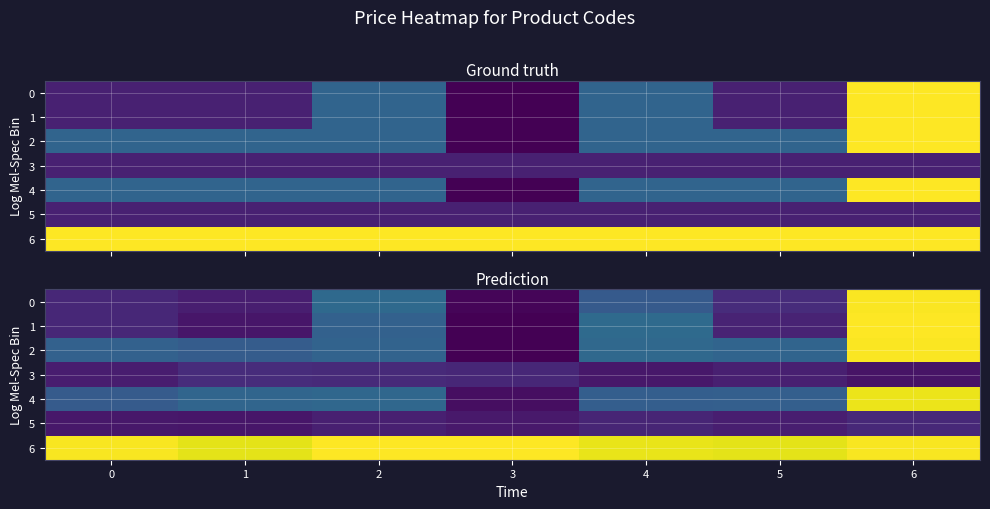

At 0, list the series in order from smallest to largest.

5, 3, 0, 1, 4, 2, 6